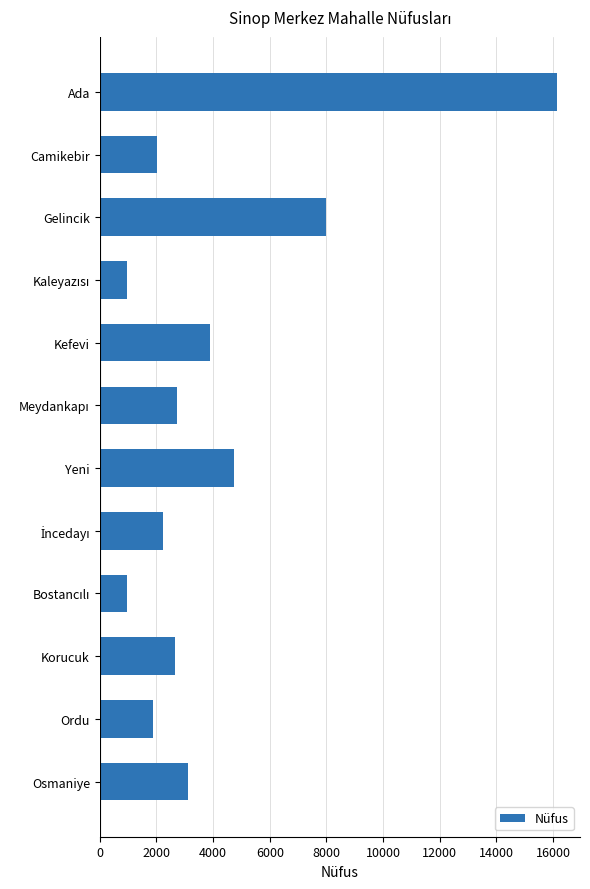

Count the number of categories in the chart.

12